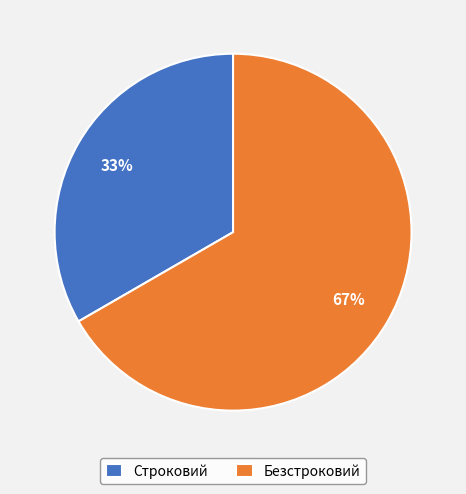

What is the majority slice?

Безстроковий